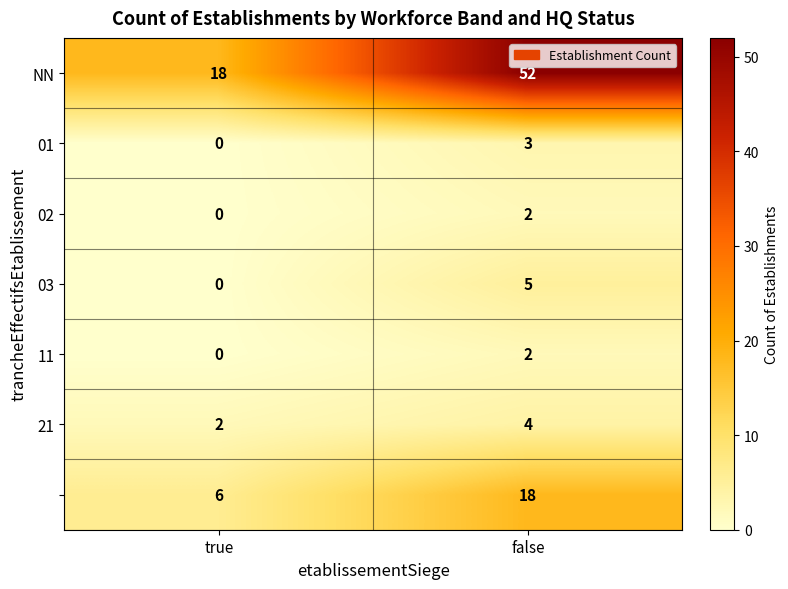

How many series are shown in this chart?

7